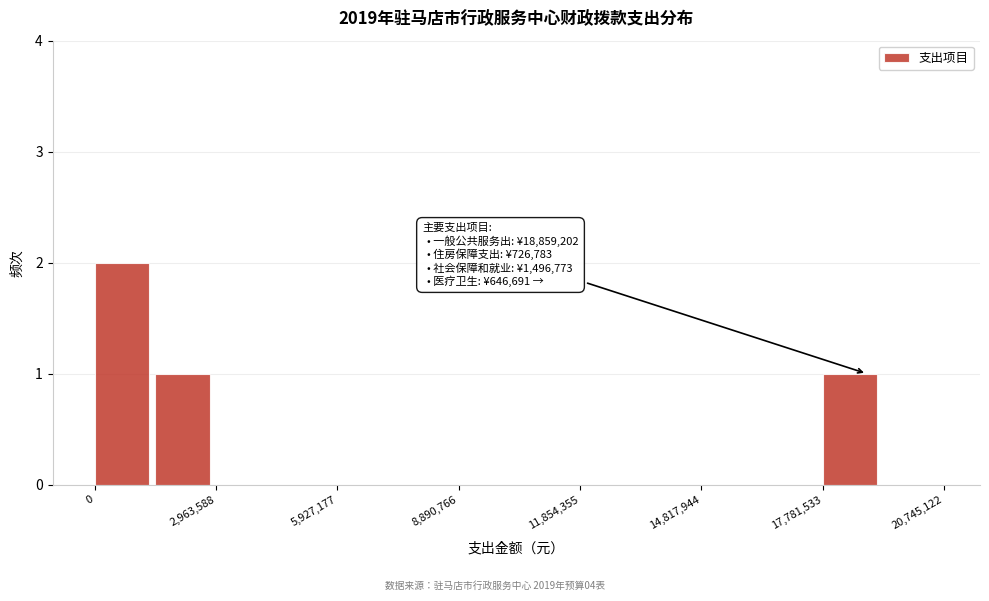

Around what value on the x-axis is the tallest bar? Give the approximate position of its centre, as read against the axis.

500000